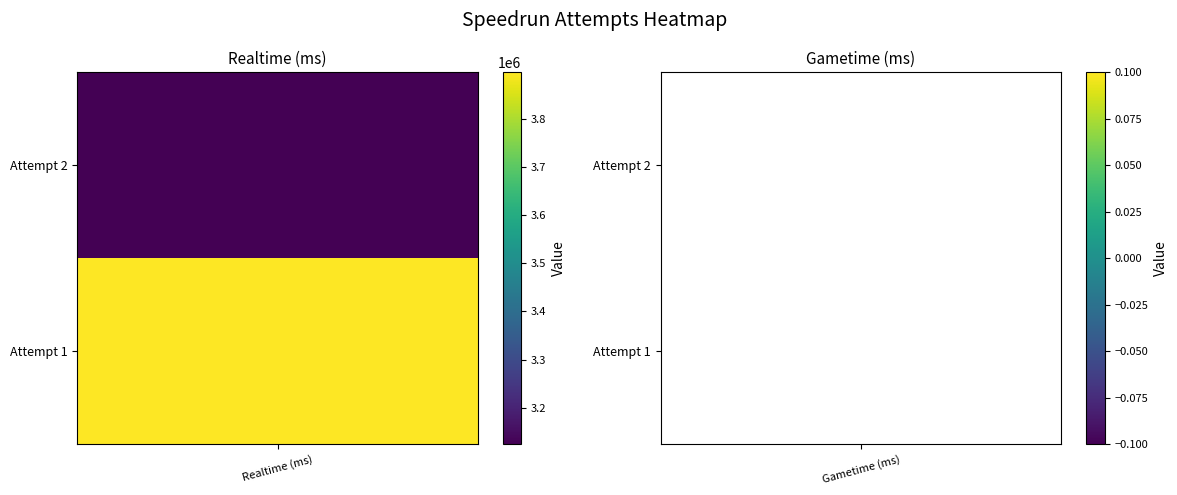

Which series has the widest spread of values?

Attempt 1